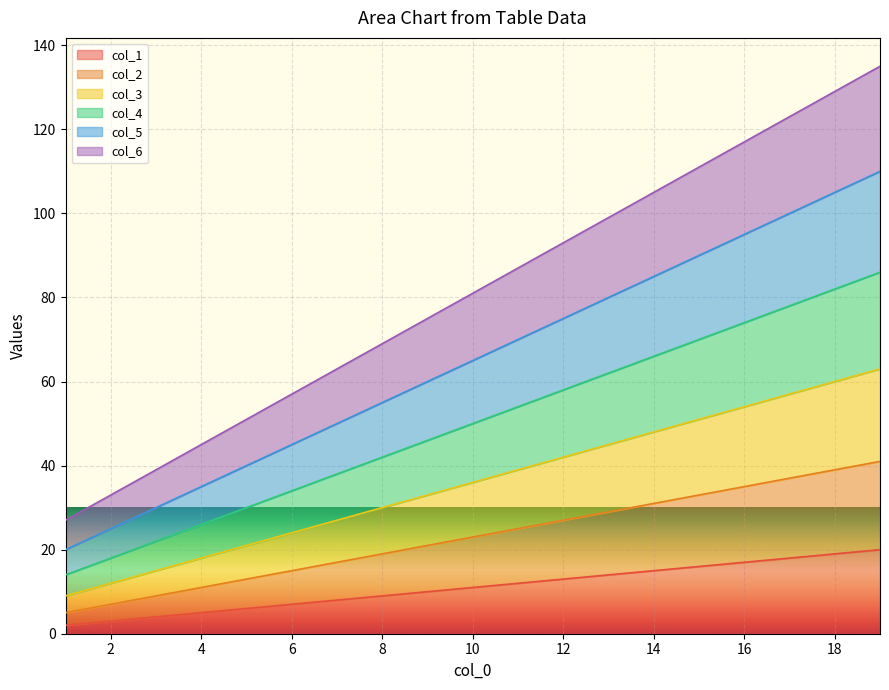

At which category is the sum across all series the highest?

19